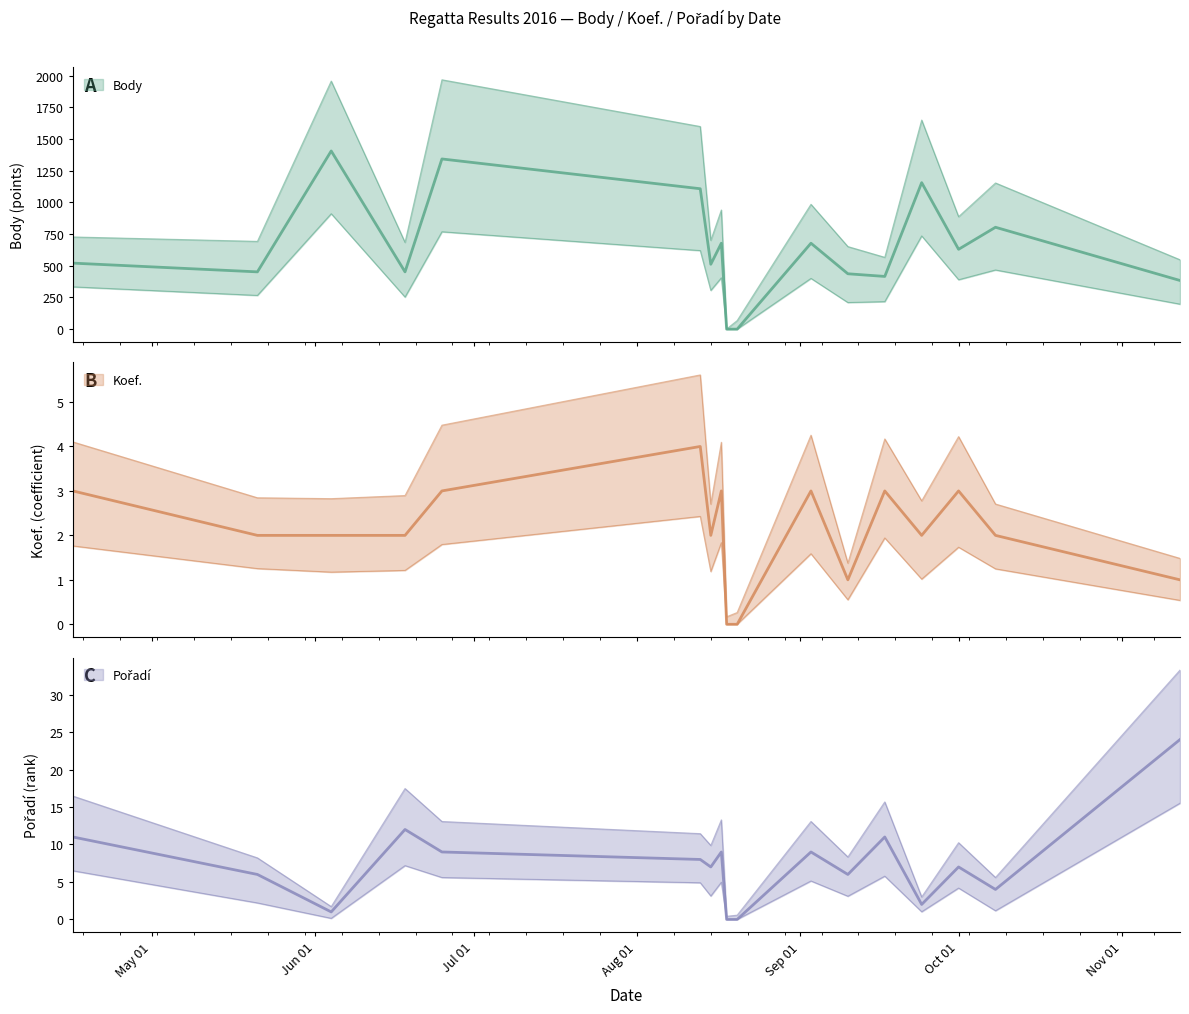

True or false: Koef. and Body intersect in this chart.

False